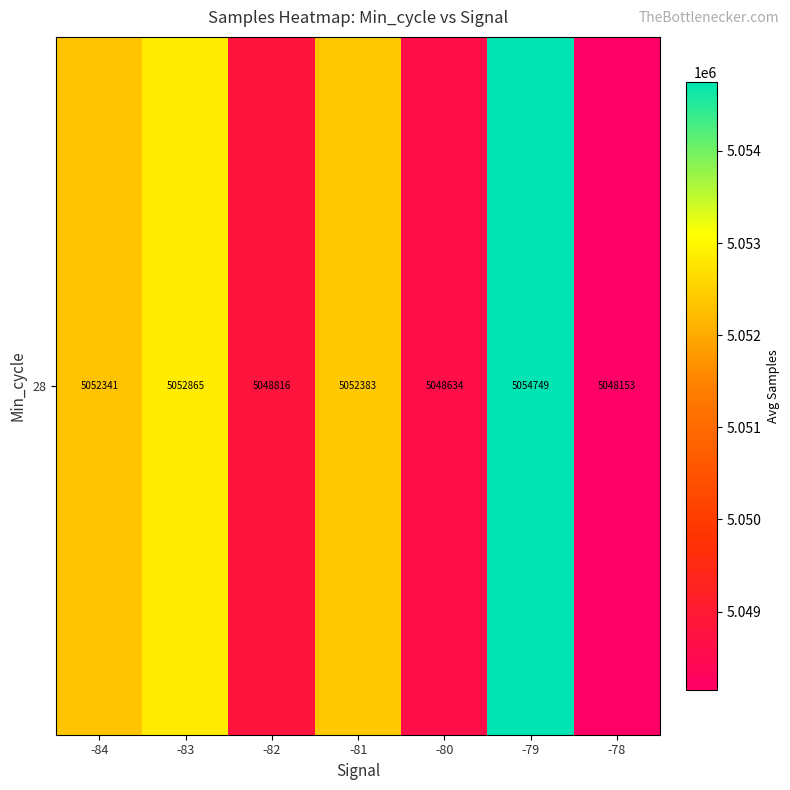

Which has a higher value, -82 or -79?

-79